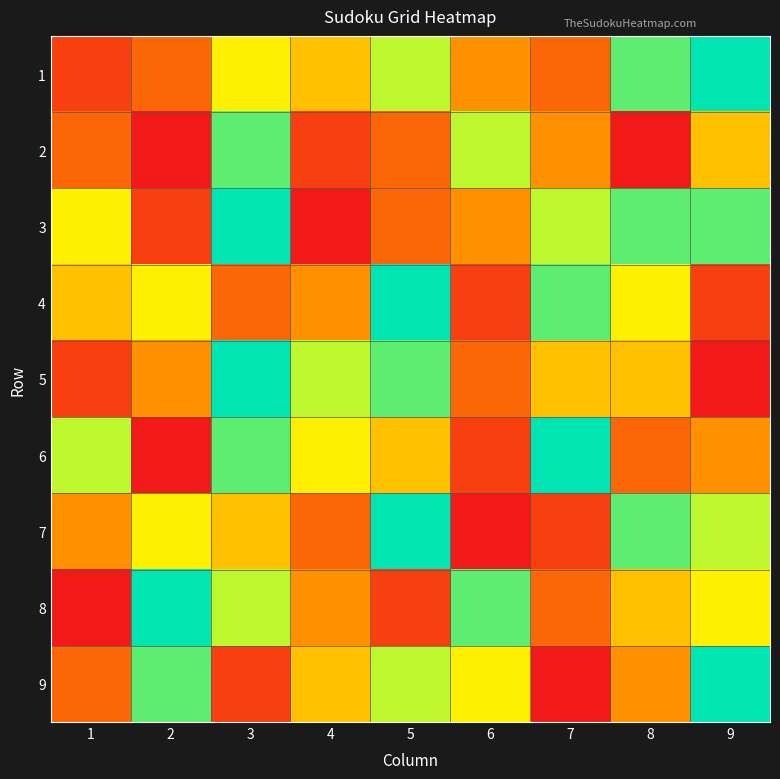

Which series has the largest total across all categories?

3